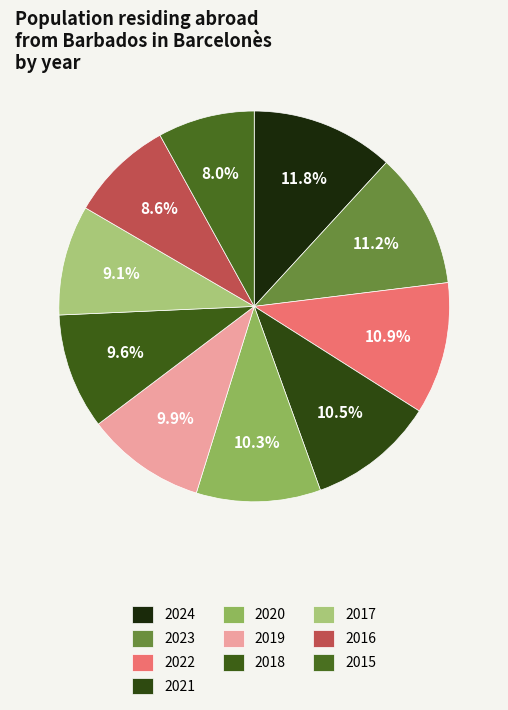

How many segments does this pie chart have?

10